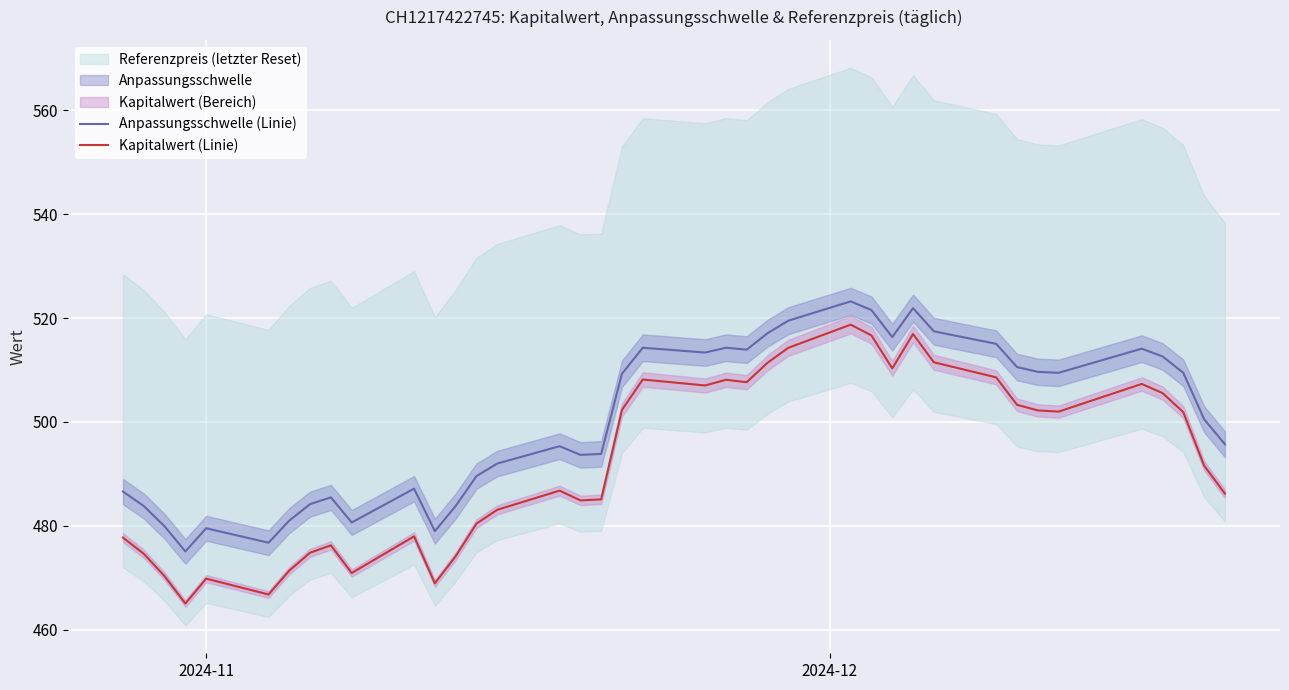

True or false: Kapitalwert (Linie) and Anpassungsschwelle (Linie) cross at least once.

False